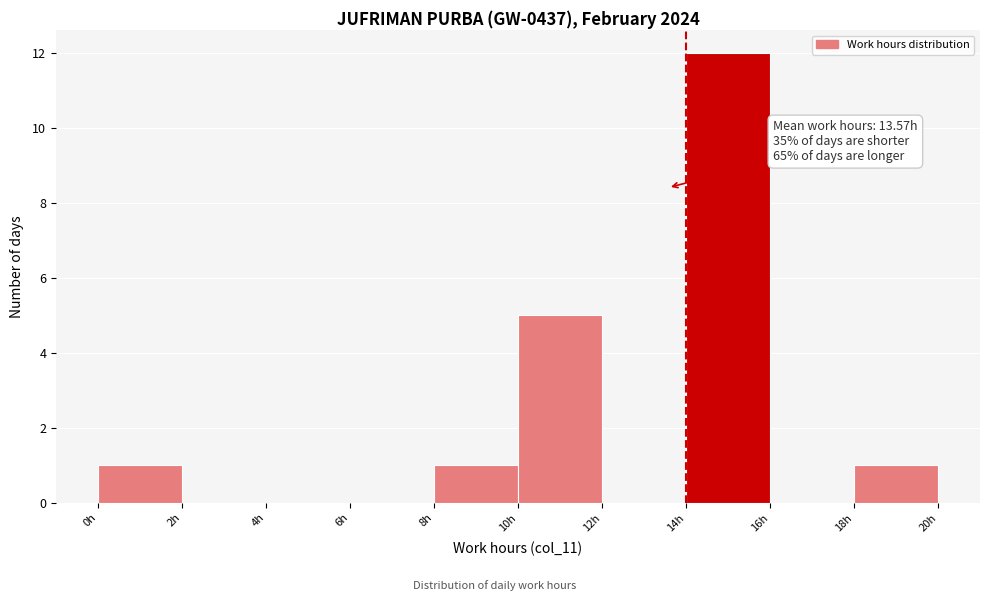

Which range on the x-axis has the tallest bar?

14 to 16